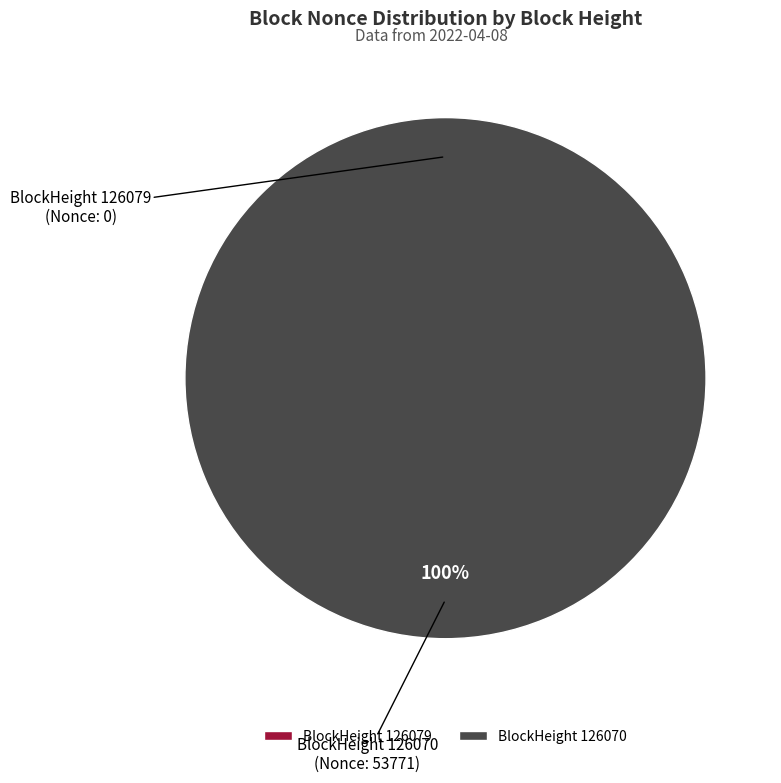

Which category has the smallest portion of the pie?

126079